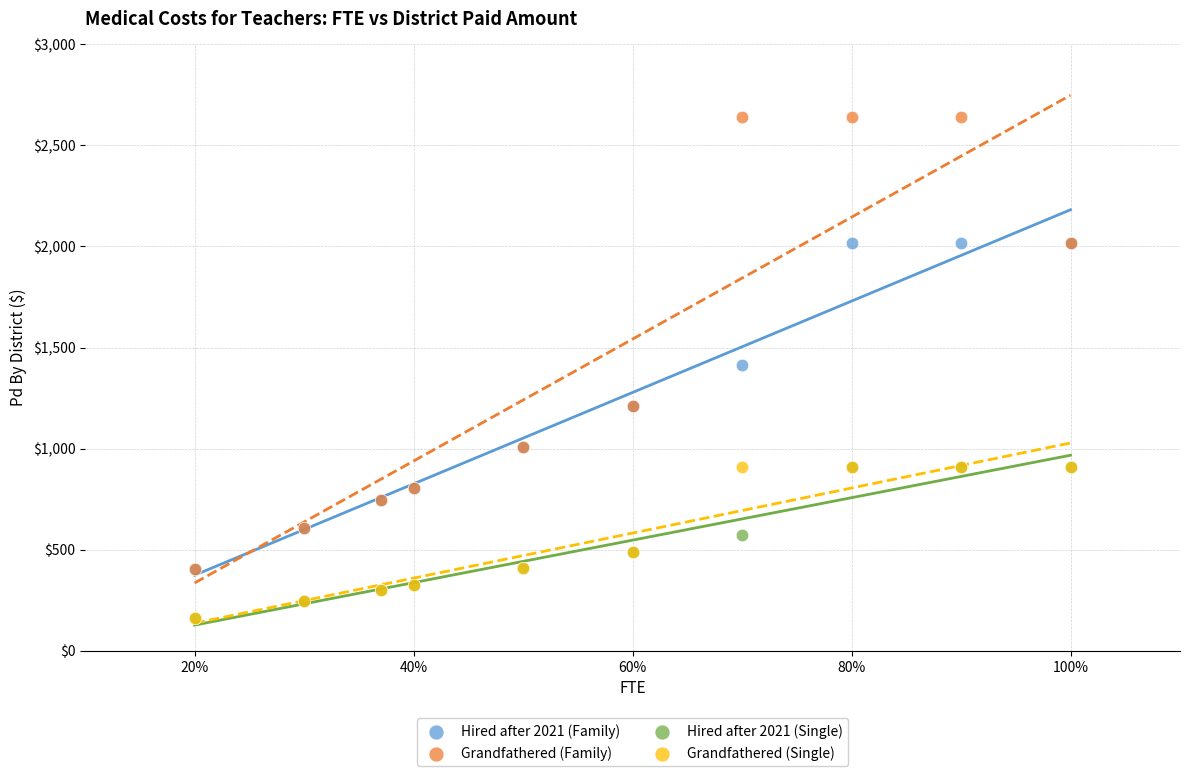

What are all the series names shown in the legend?

Hired after 2021 (Family), Grandfathered (Family), Hired after 2021 (Single), Grandfathered (Single)